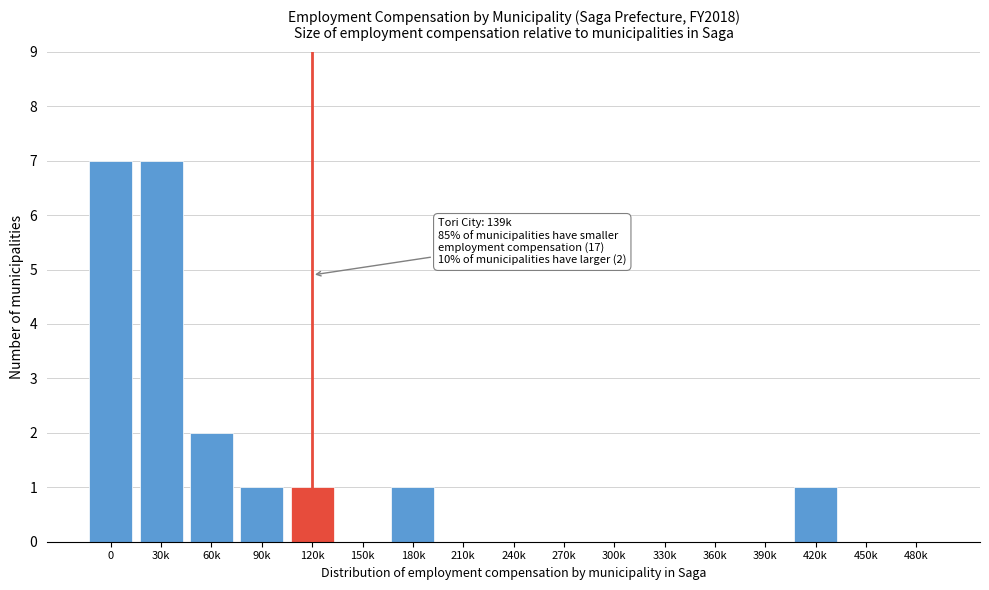

Reading left to right, list all the values displayed in this chart.

0=7	30k=7	60k=2	90k=1	120k=1	150k=0	180k=1	210k=0	240k=0	270k=0	300k=0	330k=0	360k=0	390k=0	420k=1	450k=0	480k=0